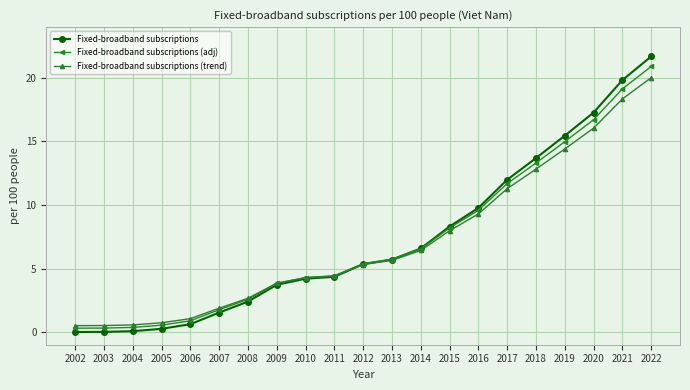

Which series has the widest spread of values?

Fixed-broadband subscriptions